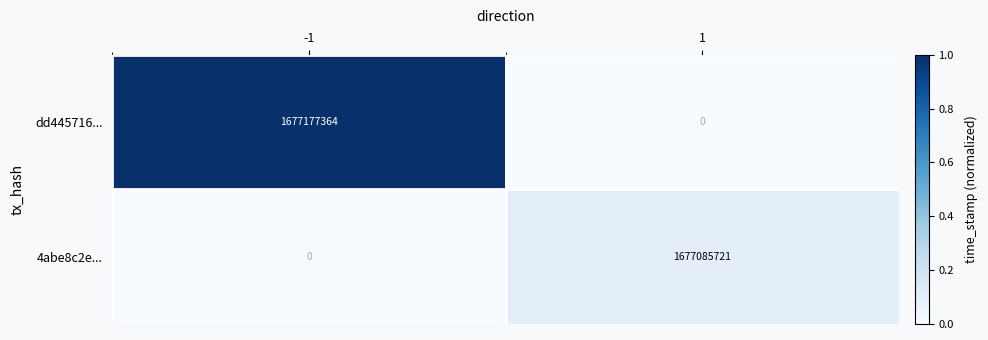

Is it true that 4abe8c2e... equals -923281503 at -1?

False